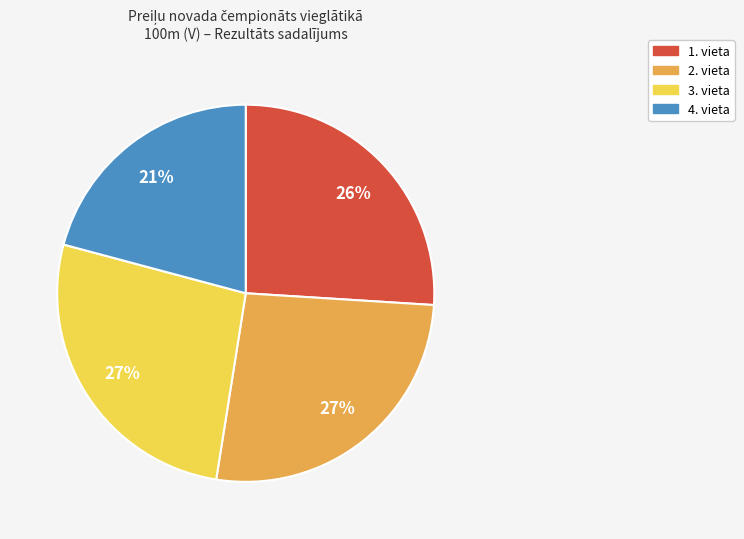

Does any single category account for the majority?

No